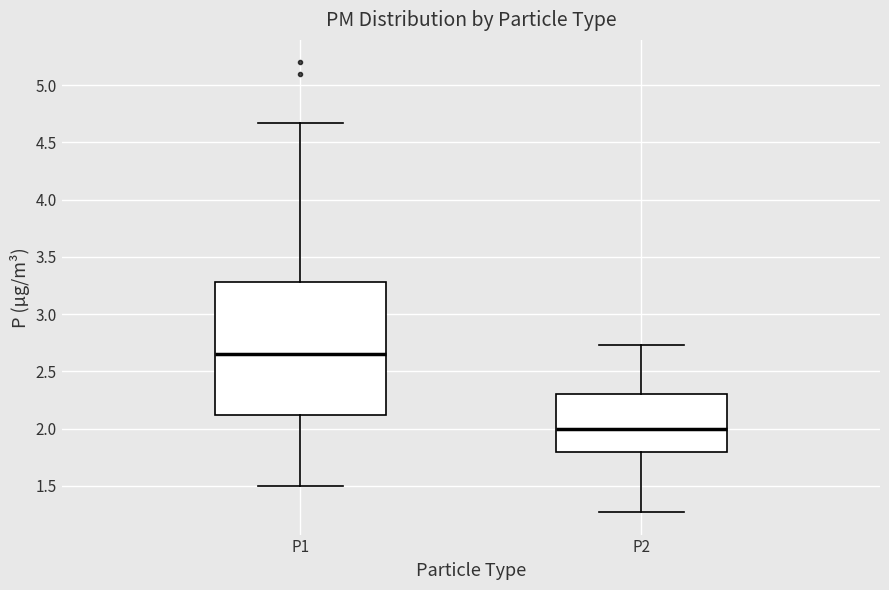

Which box is the tallest, from its lower edge to its upper edge?

P1